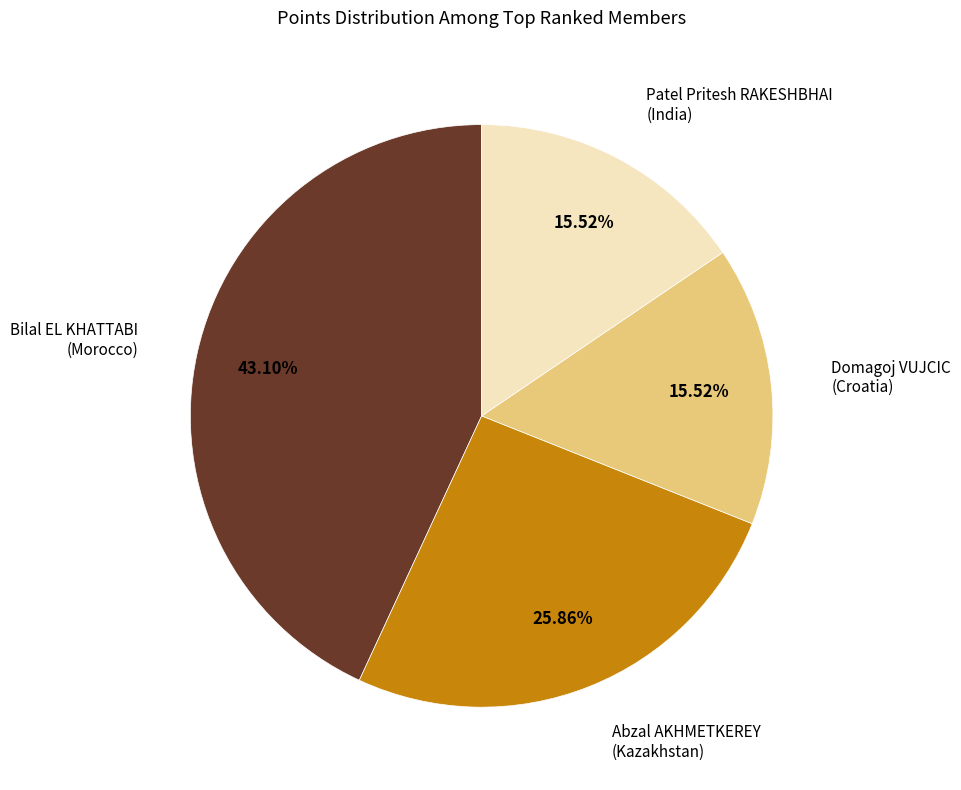

Which slice is the largest?

Bilal EL KHATTABI (Morocco)